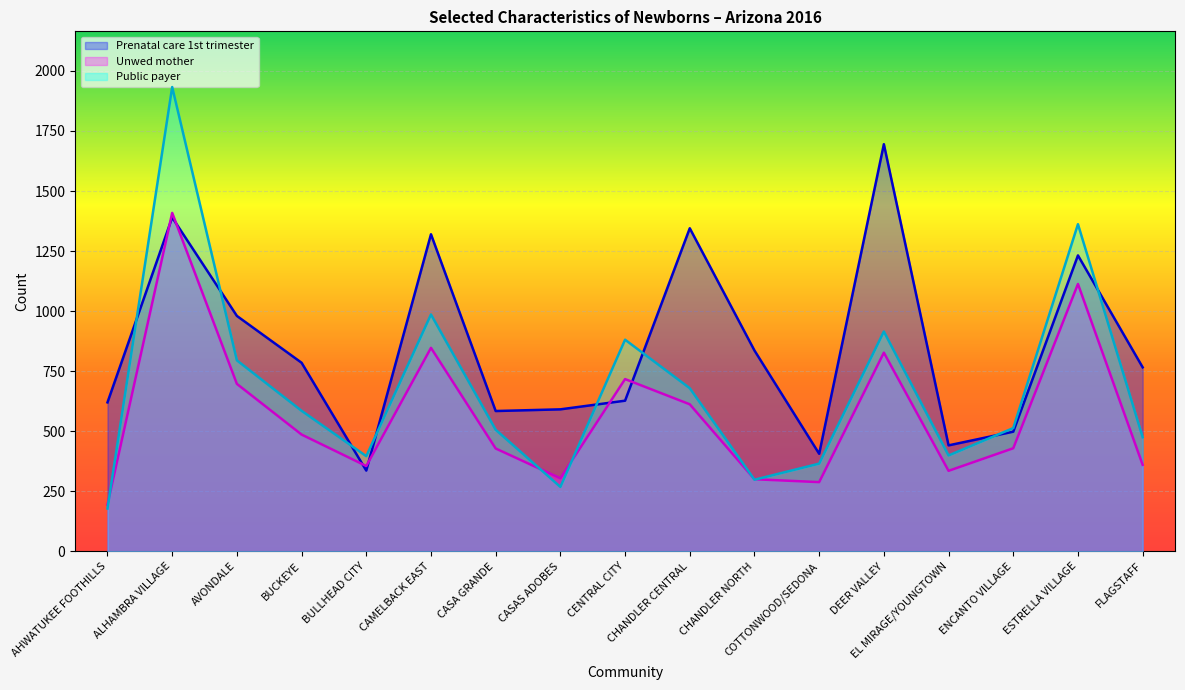

Which series has the widest spread of values?

Public payer